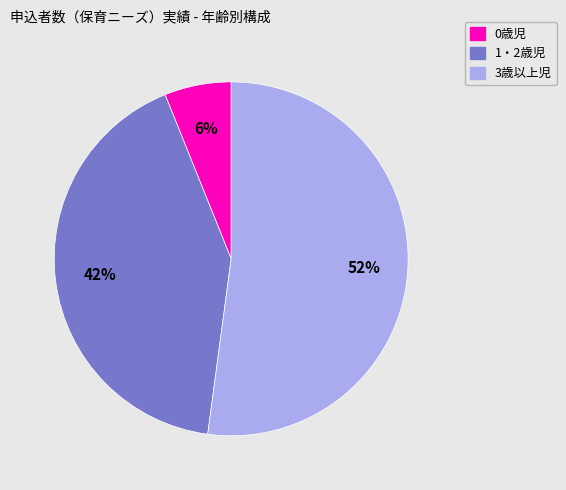

How many slices are in this pie chart?

3